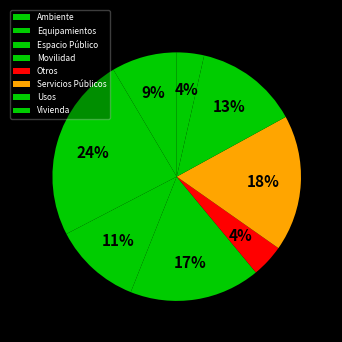

Is there a majority slice in this chart?

No